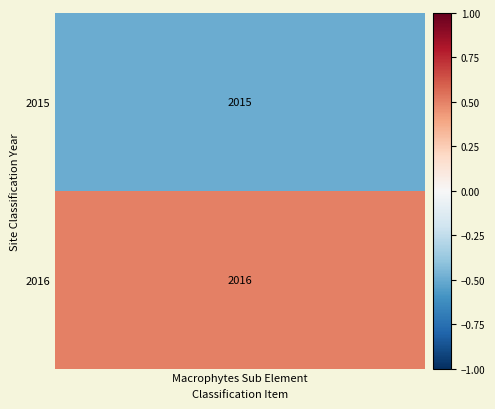

Reading left to right, what are all the values shown in this chart?

2015	2016